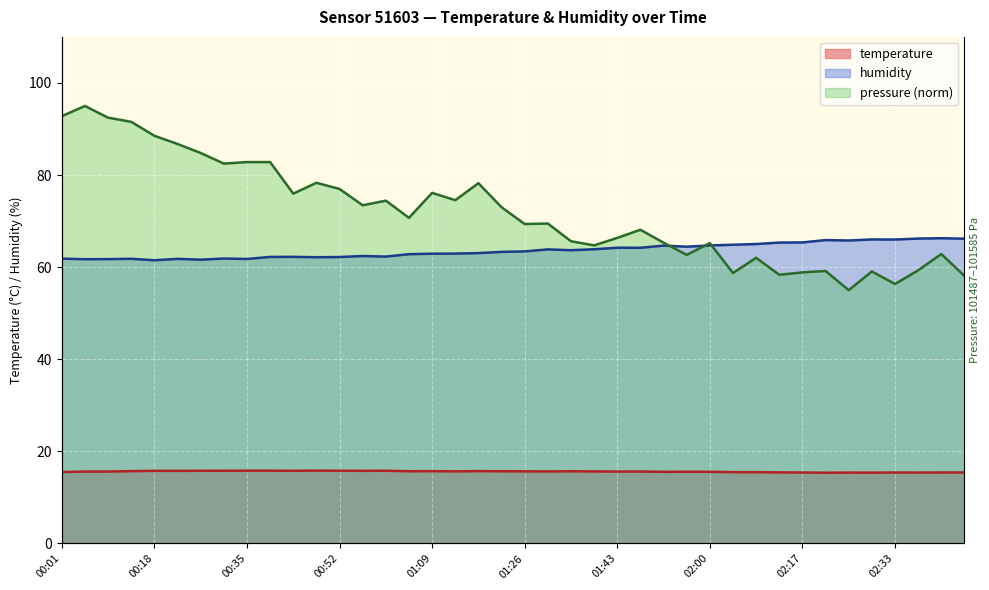

True or false: temperature and humidity intersect in this chart.

False